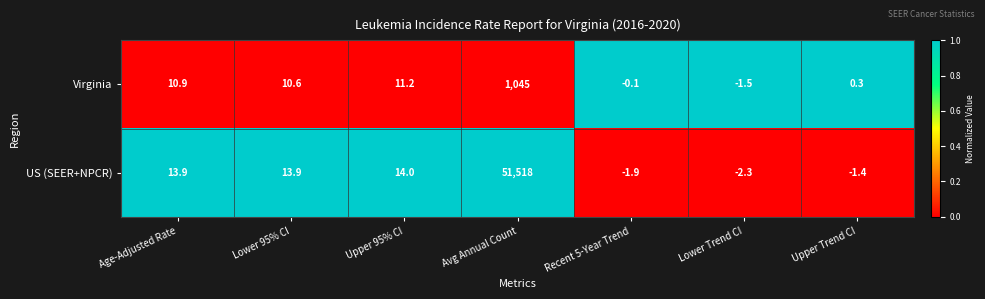

Reading right to left, what are all the values shown in this chart?

Virginia: Upper Trend CI=0.3	Lower Trend CI=-1.5	Recent 5-Year Trend=-0.1	Avg Annual Count=1045.0	Upper 95% CI=11.2	Lower 95% CI=10.6	Age-Adjusted Rate=10.9
US (SEER+NPCR): Upper Trend CI=-1.4	Lower Trend CI=-2.3	Recent 5-Year Trend=-1.9	Avg Annual Count=51518.0	Upper 95% CI=14.0	Lower 95% CI=13.9	Age-Adjusted Rate=13.9